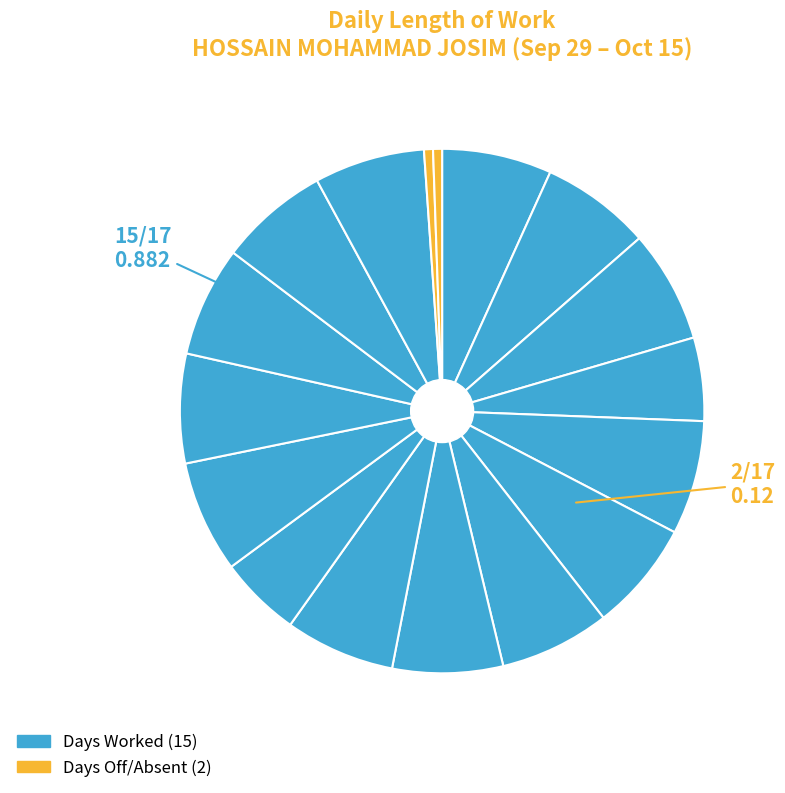

Count the number of slices in the pie.

17